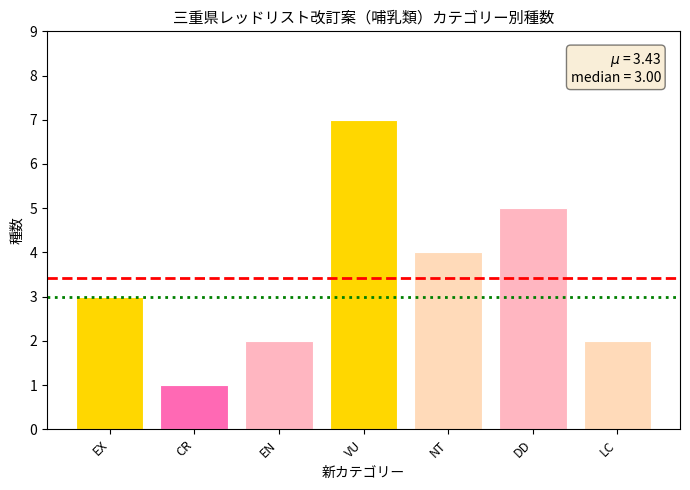

Is it true that the value at LC is 2?

True